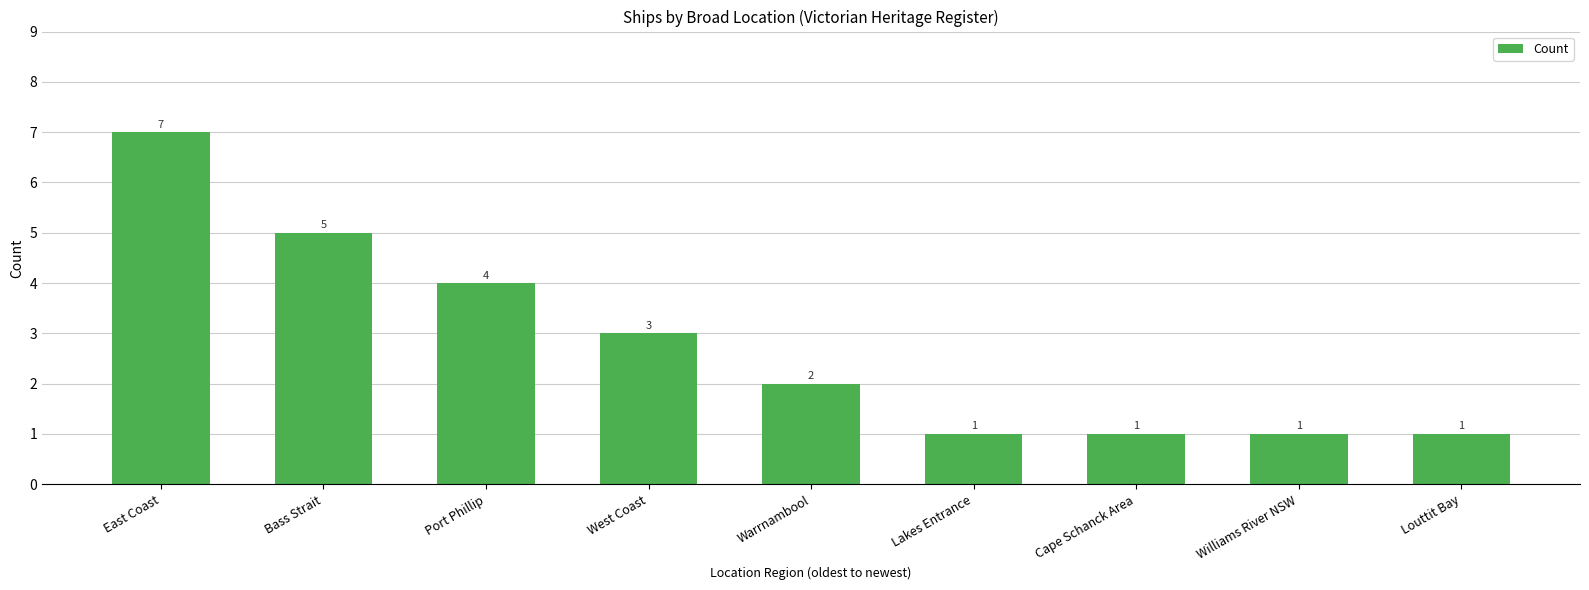

What is the sum of the values at West Coast and East Coast?

10